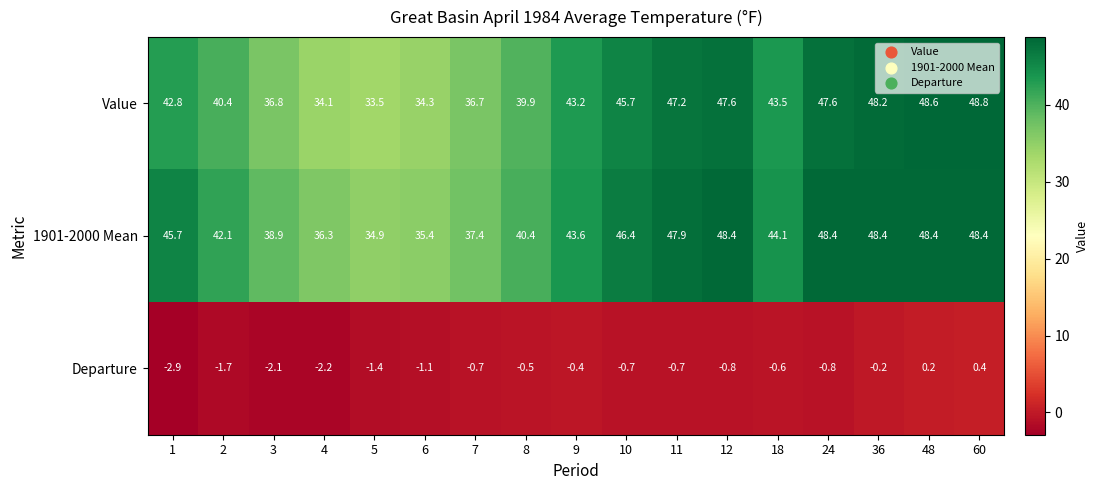

At 9, list the series in order from largest to smallest.

1901-2000 Mean, Value, Departure